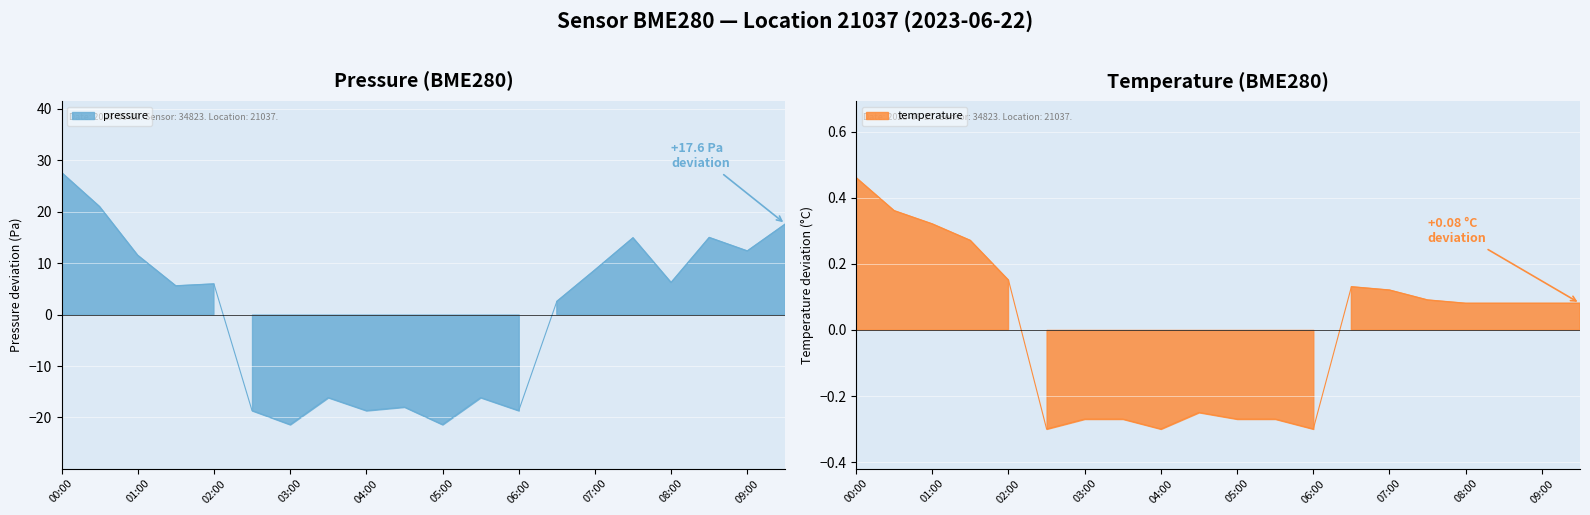

Which series has the largest total across all categories?

temperature line